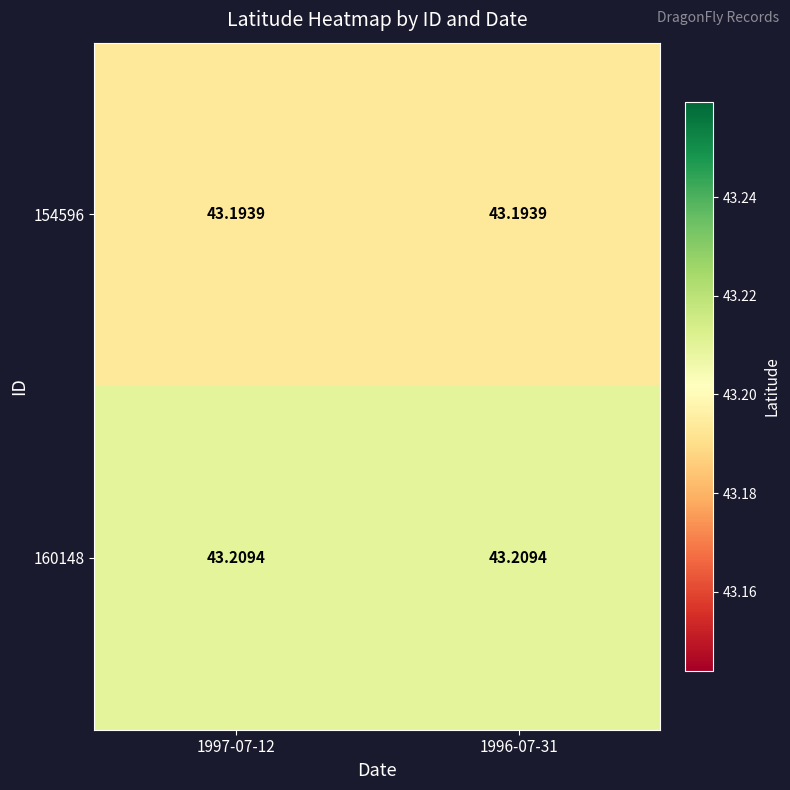

At which category does the chart reach its peak across all series?

1997-07-12